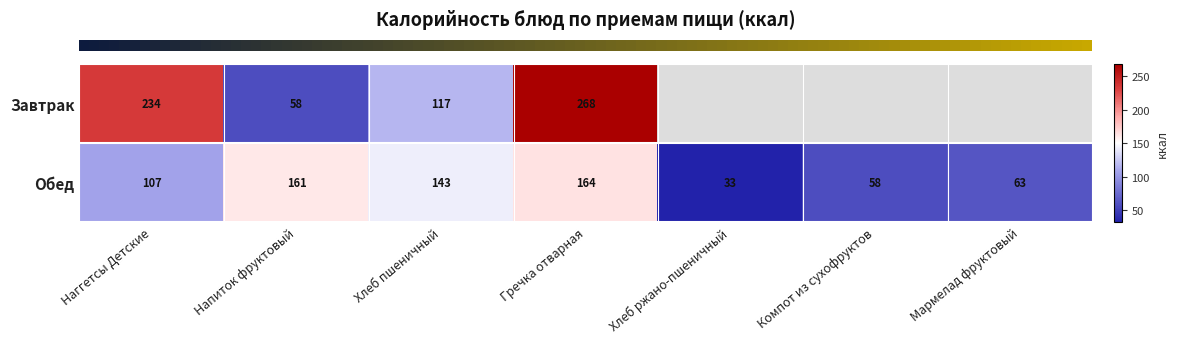

How many data points does each series have?

7